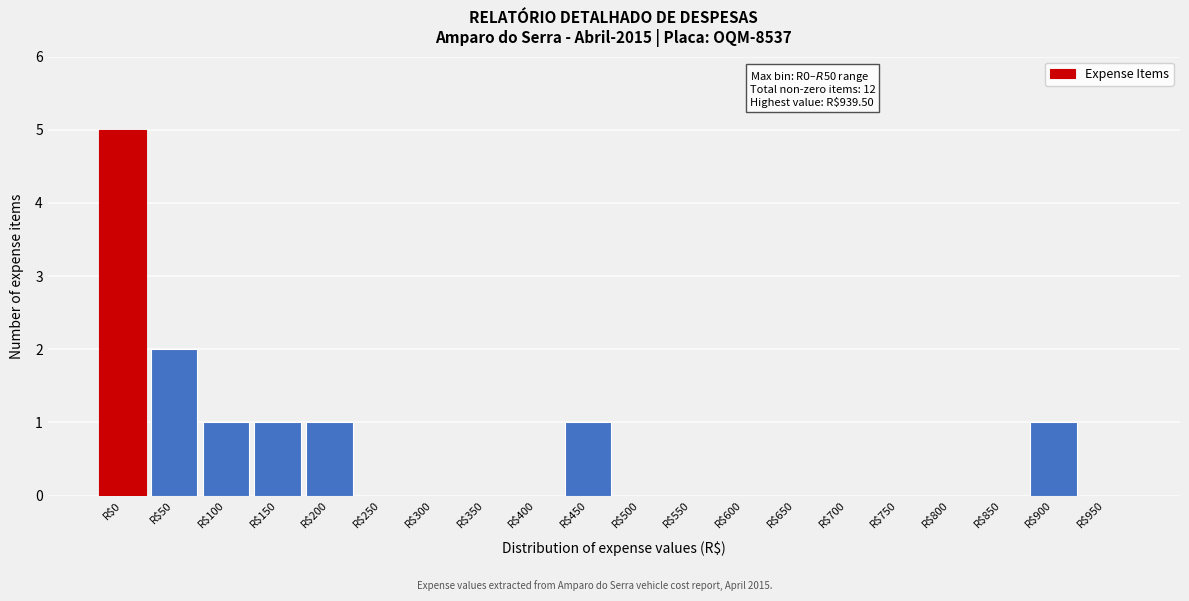

True or false: the data shows -3 at R$650.

False